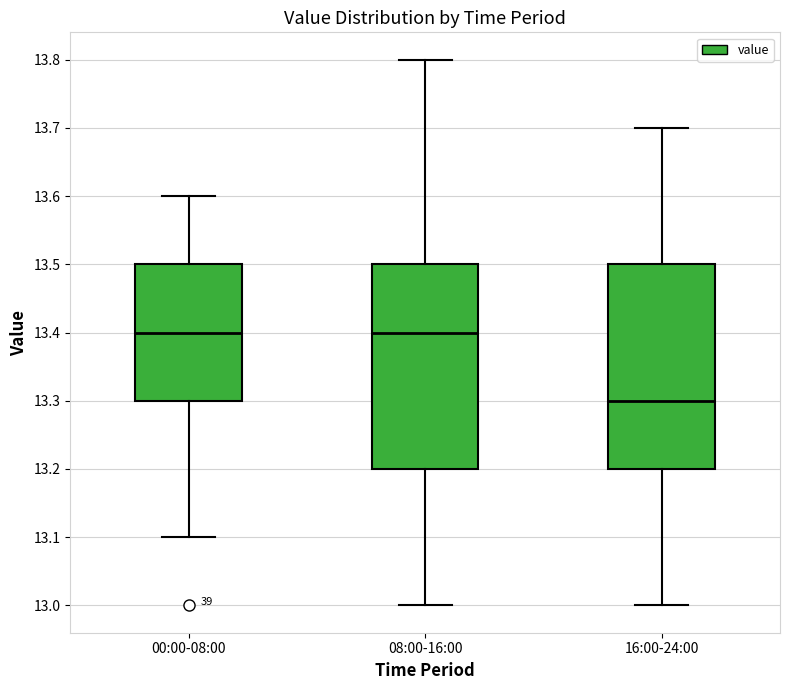

Reading left to right, transcribe this box plot: for each box, give where its median line is, the range the box spans, and where its two whiskers end, as read against the y-axis. The values are not printed on the chart, so give them approximately, as read against the axis.

00:00-08:00: median 13.4, box 13.3 to 13.5, whiskers 13.1 to 13.6
08:00-16:00: median 13.4, box 13.2 to 13.5, whiskers 13.0 to 13.8
16:00-24:00: median 13.3, box 13.2 to 13.5, whiskers 13.0 to 13.7